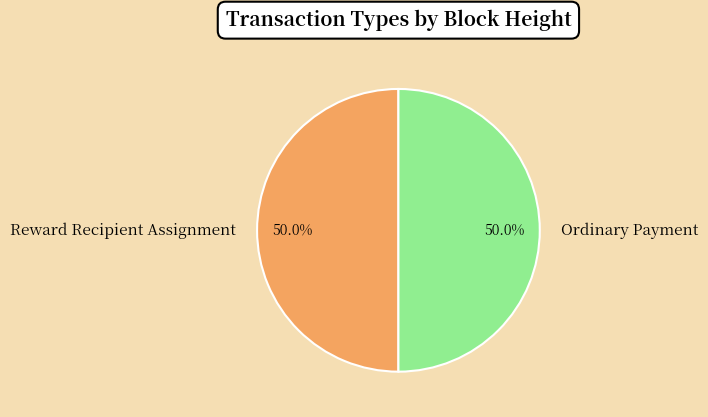

Count the number of slices in the pie.

2